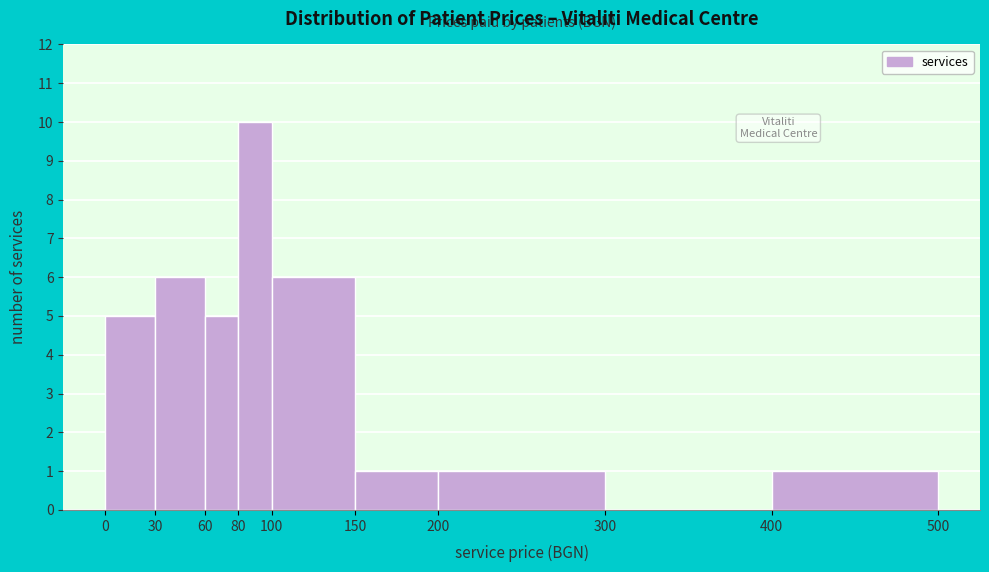

Over which range of the x-axis is the bar tallest?

80 to 100